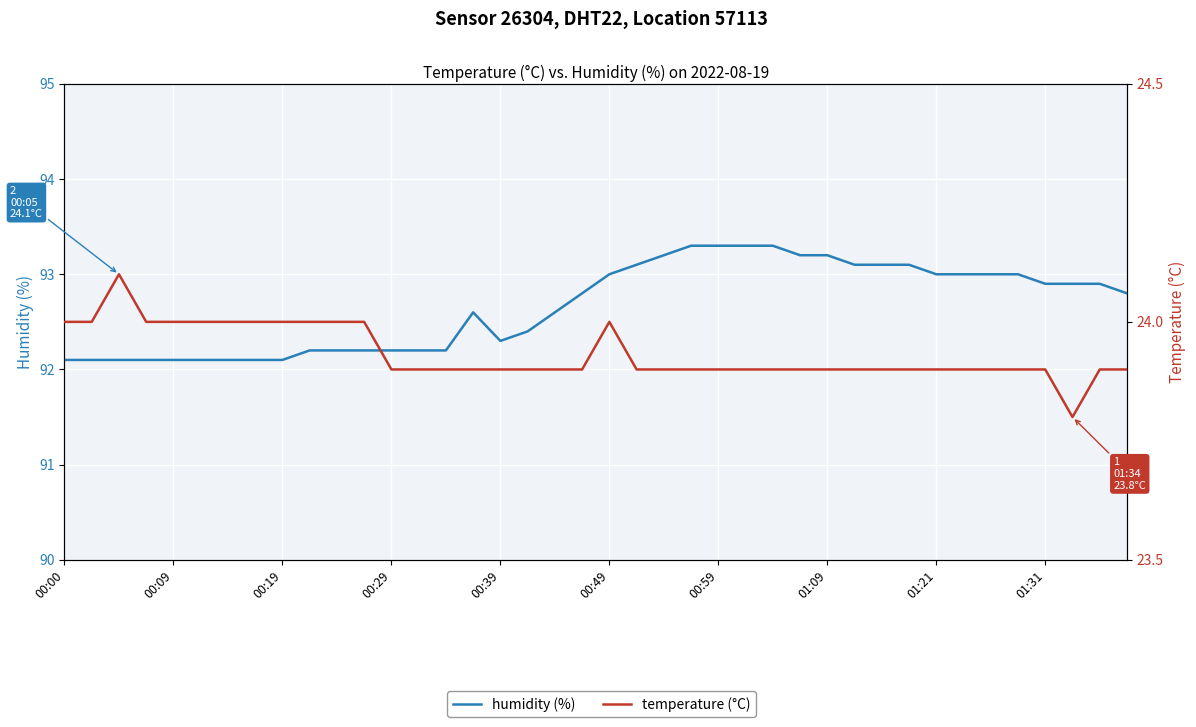

What is the maximum value shown in the chart?

93.3